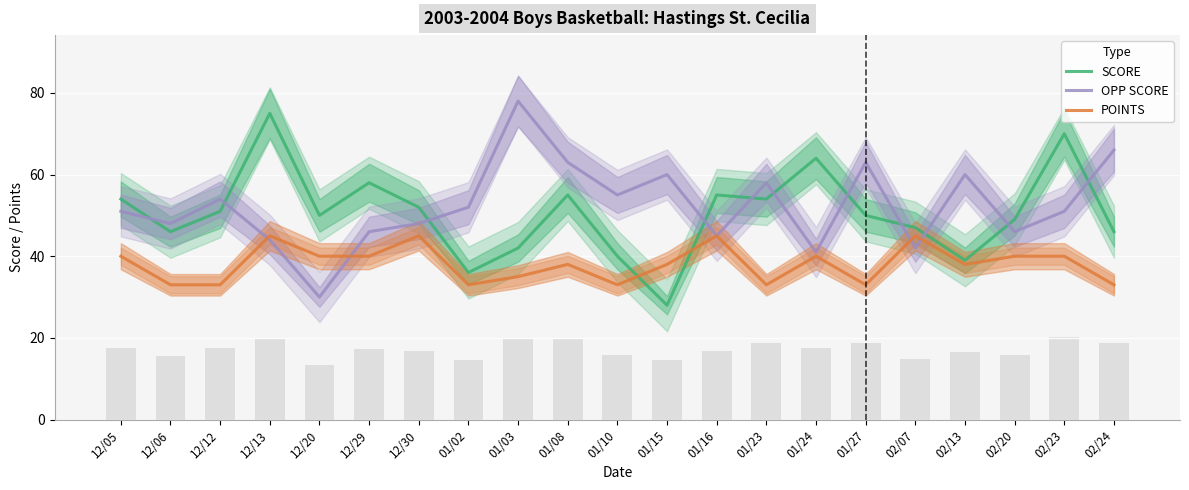

Which has a higher value, 12/06 or 02/20?

02/20